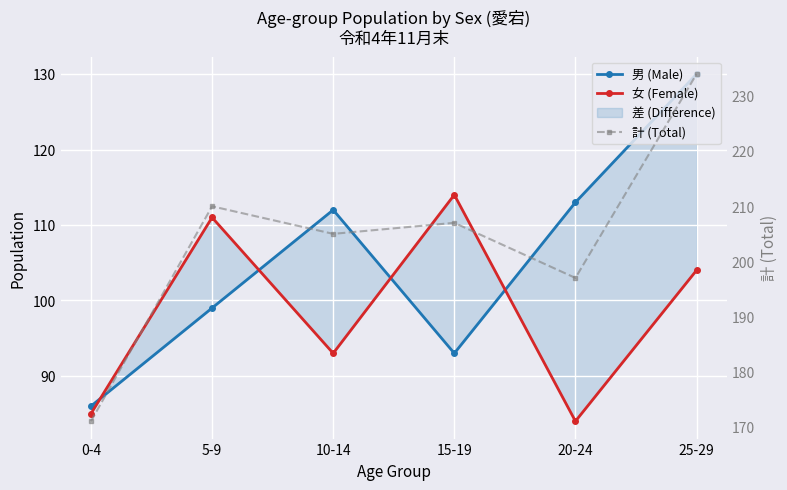

Is the value of 女 (Female) at 10-14 greater than the value of 計 (Total) at 5-9?

No